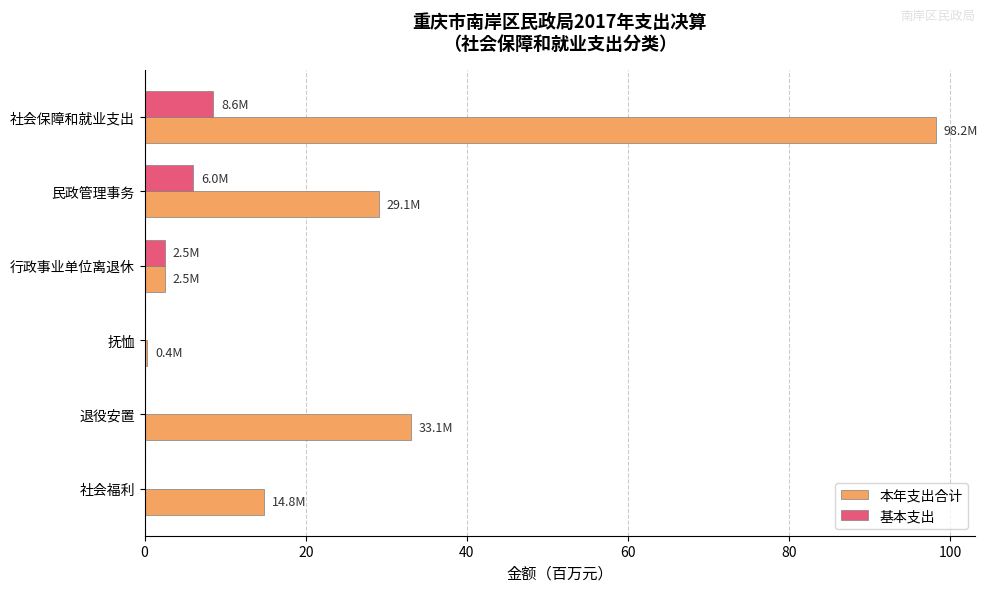

What is the sum of all 本年支出合计 values?

178.1